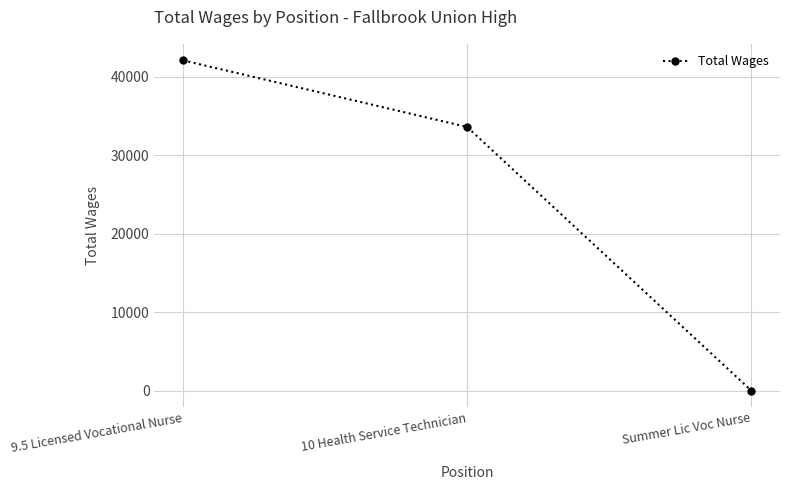

How many values are above zero?

2